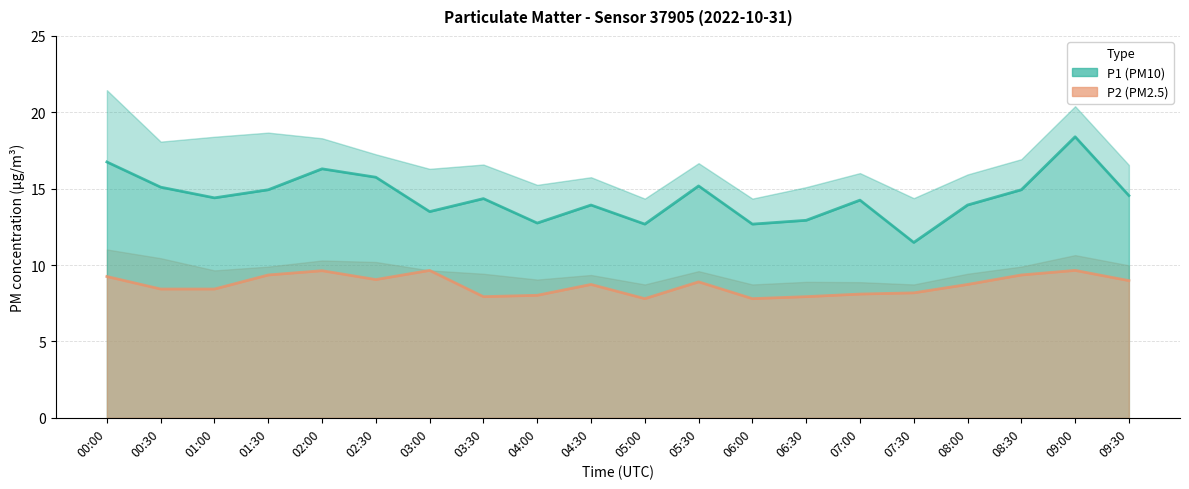

The P2 (PM2.5) series shows 9.7 at 09:00. True or false?

True